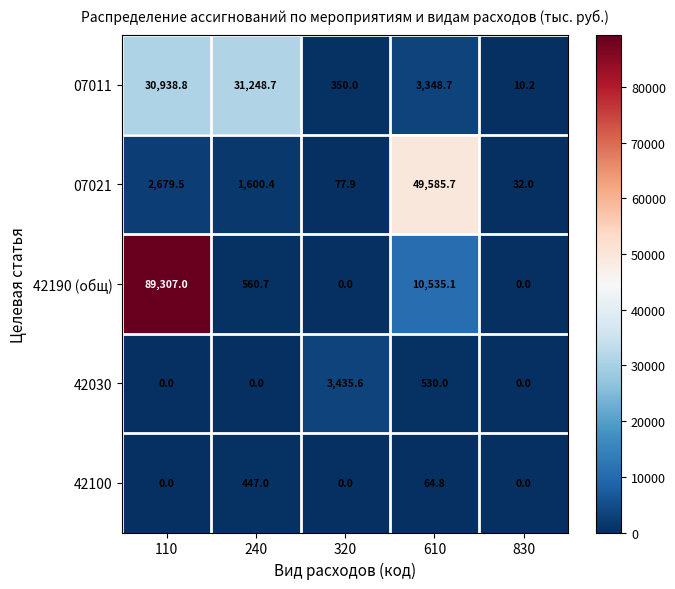

What is the maximum value for 07011?

31248.7